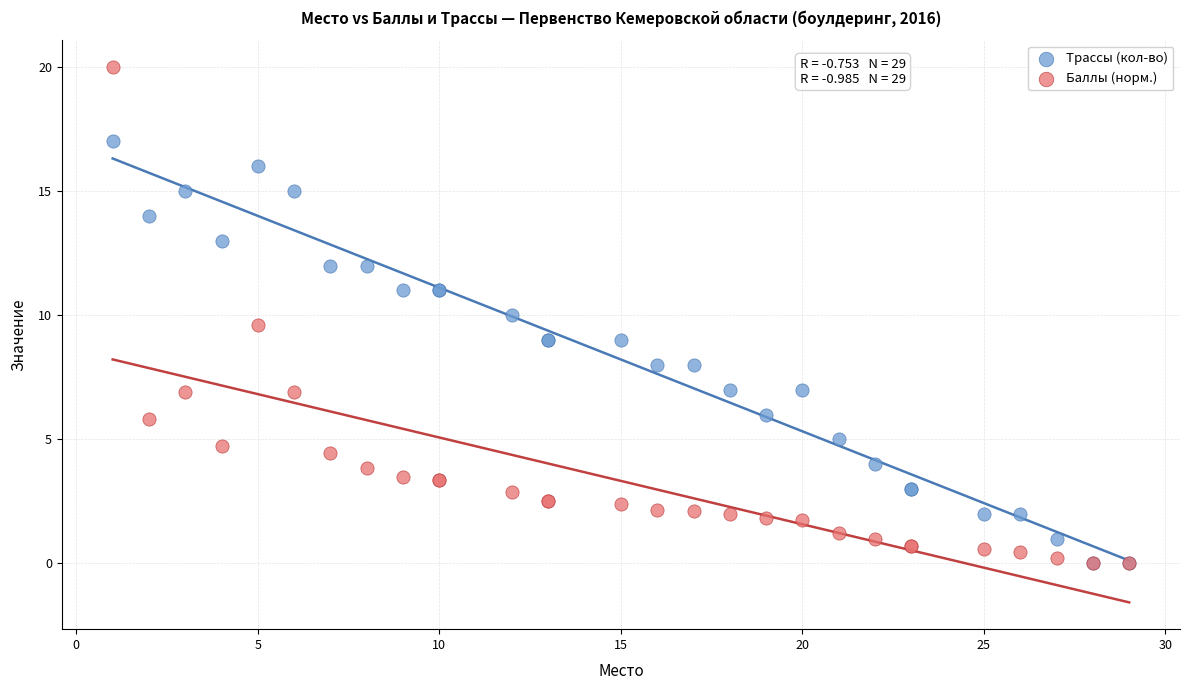

What are all the series names shown in the legend?

Трассы (кол-во), Баллы (норм.)